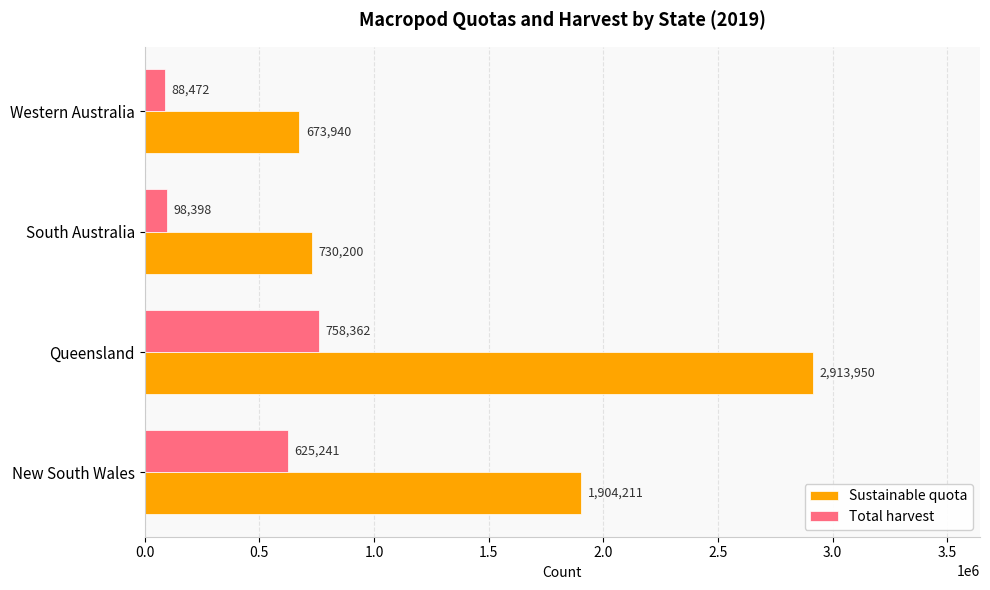

How many values in the Total harvest series are below 625241?

2